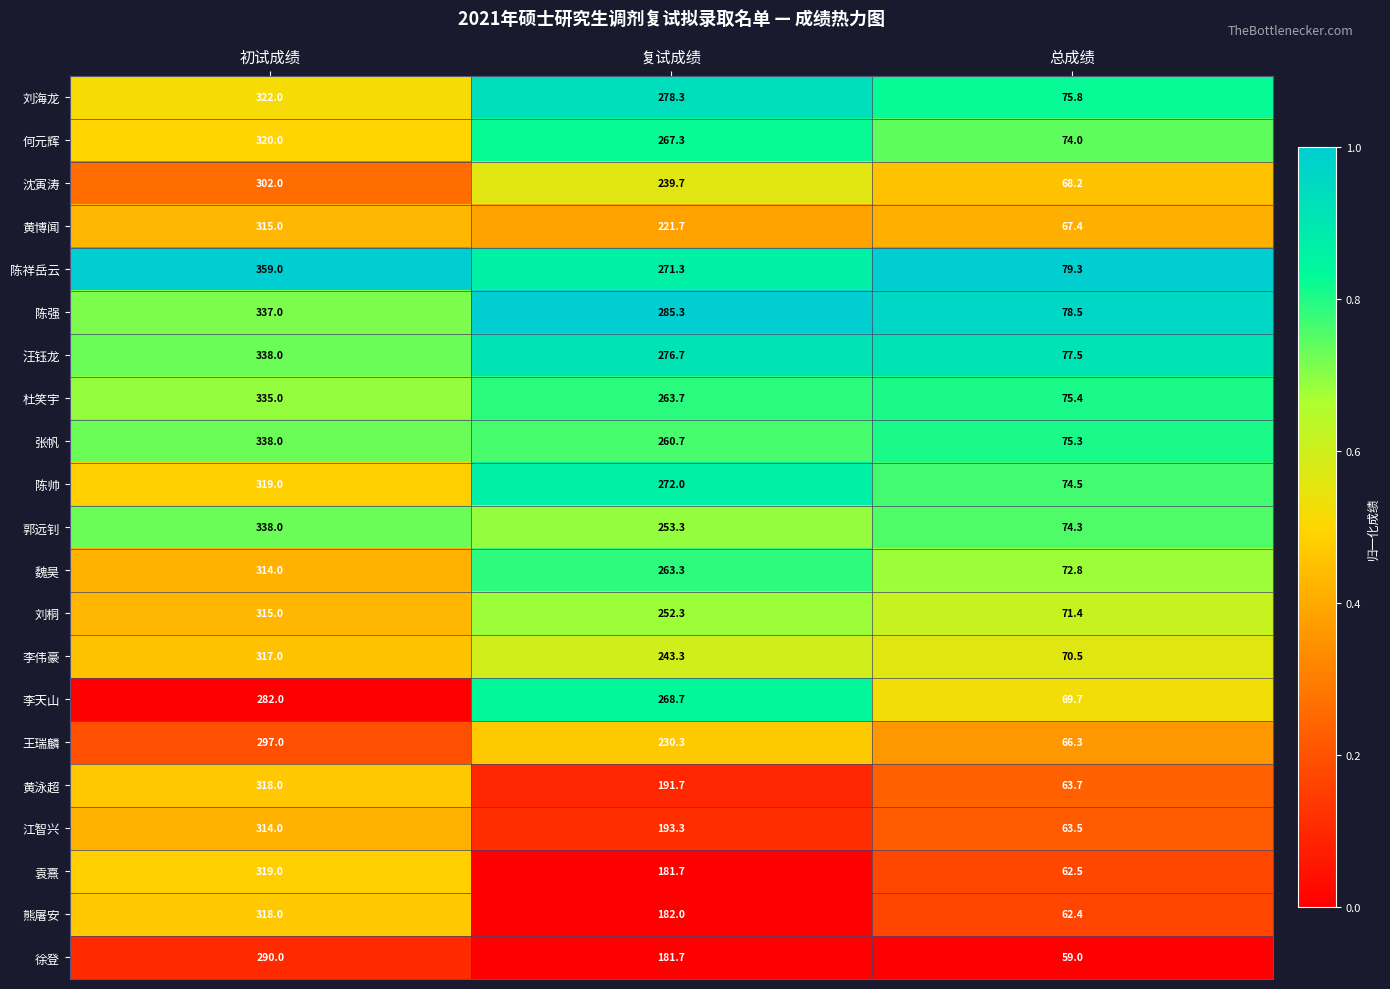

At 总成绩, list the series in order from largest to smallest.

陈祥岳云, 陈强, 汪钰龙, 刘海龙, 杜笑宇, 张帆, 陈帅, 郭远钊, 何元辉, 魏昊, 刘桐, 李伟豪, 李天山, 沈寅涛, 黄博闻, 王瑞麟, 黄泳超, 江智兴, 袁熹, 熊屠安, 徐登